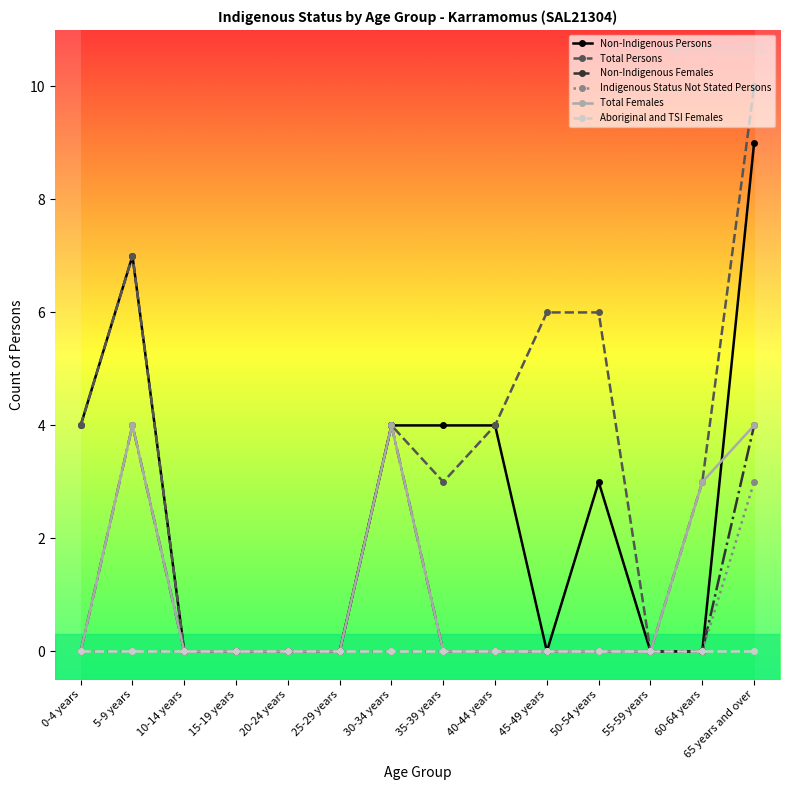

What is the maximum value for Total Persons?

10